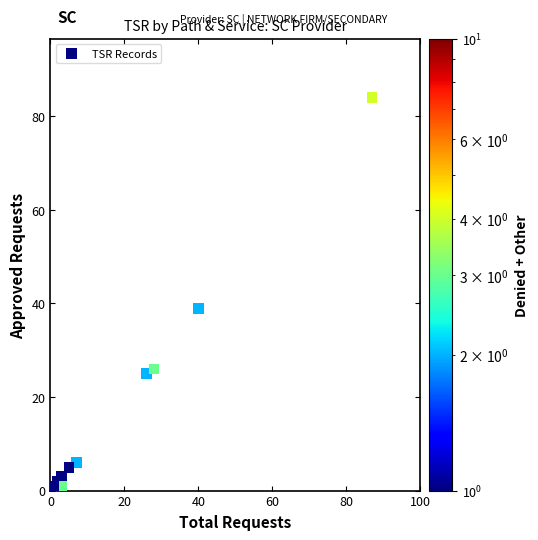

What Y value in the scatter plot is closest to 42?

39